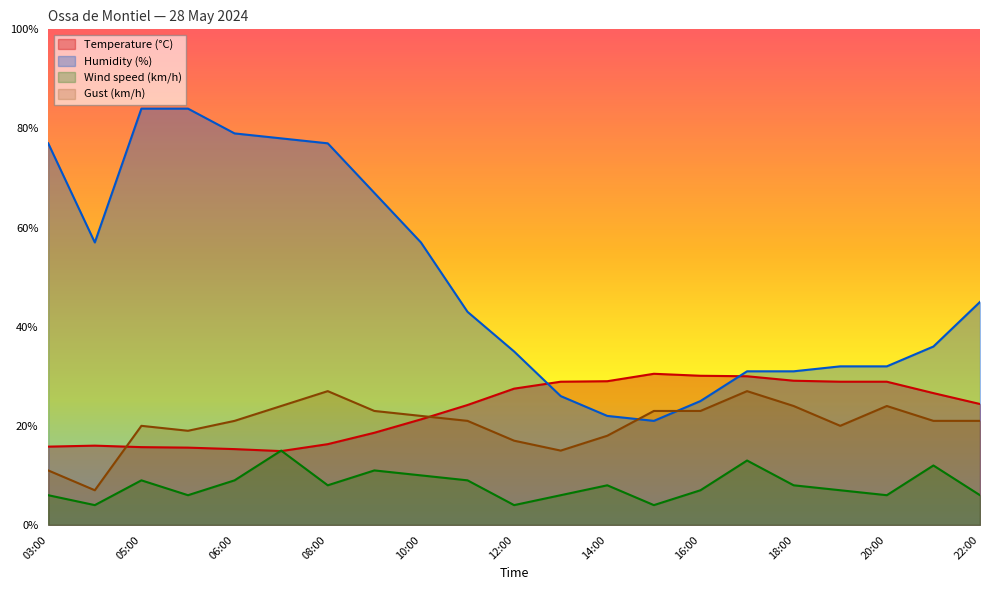

What position from the left is 09:00?

8